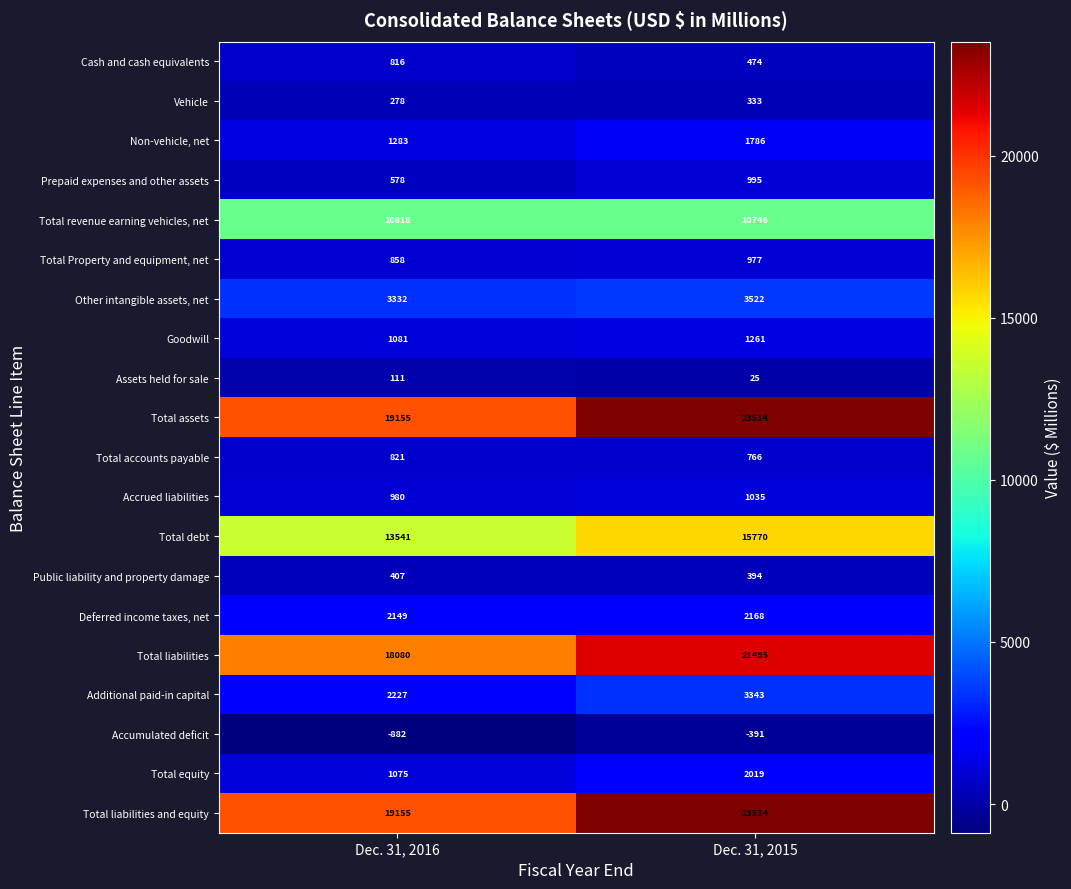

True or false: Goodwill has a value of 1081 at Dec. 31, 2016.

True